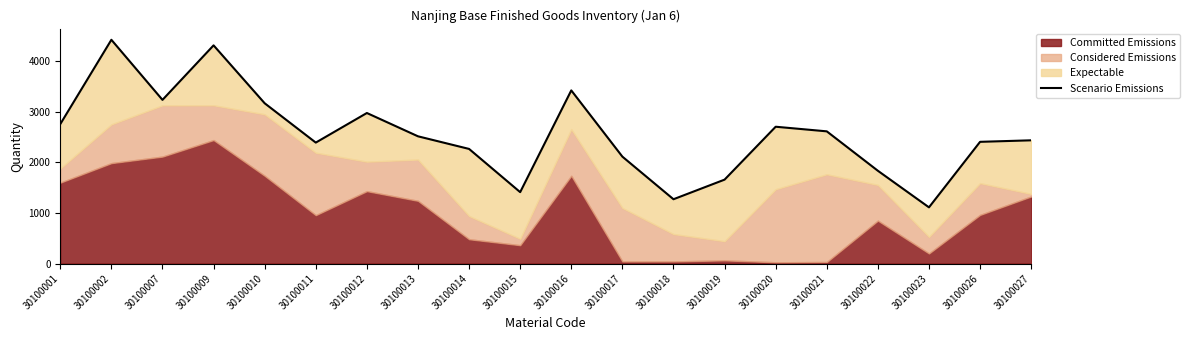

Reading right to left, extract all data points from this chart.

30100027=2432	30100026=2402	30100023=1109	30100022=1831	30100021=2609	30100020=2700	30100019=1656	30100018=1269	30100017=2110	30100016=3417	30100015=1409	30100014=2262	30100013=2511	30100012=2971	30100011=2387	30100010=3163	30100009=4306	30100007=3230	30100002=4416	30100001=2752